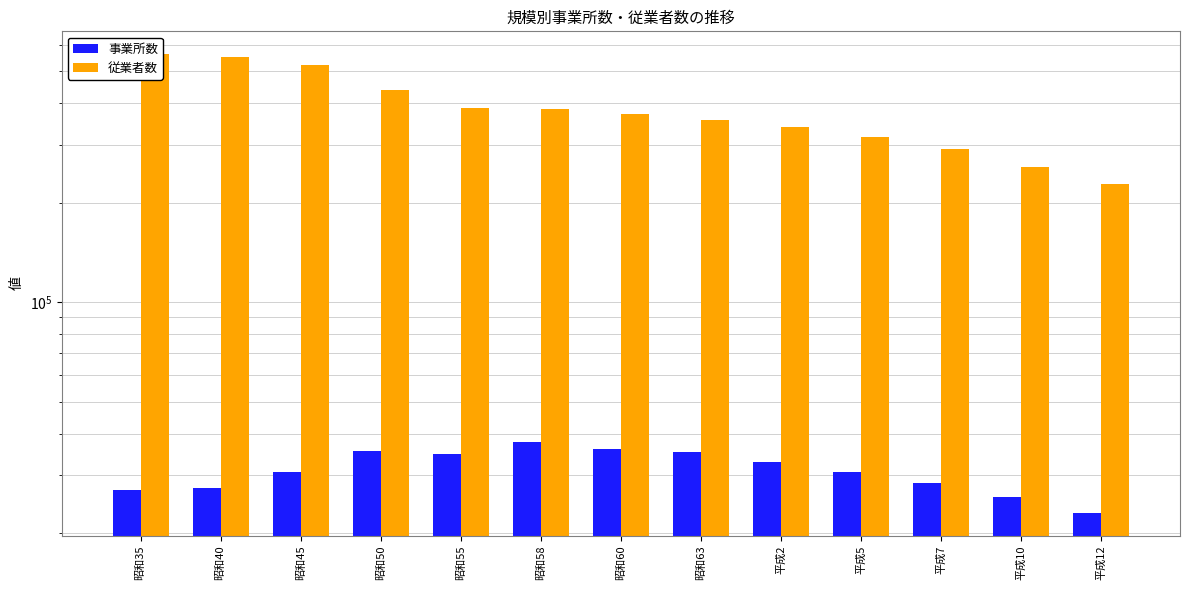

Is it true that 事業所数 equals 7933 at 昭和40?

False